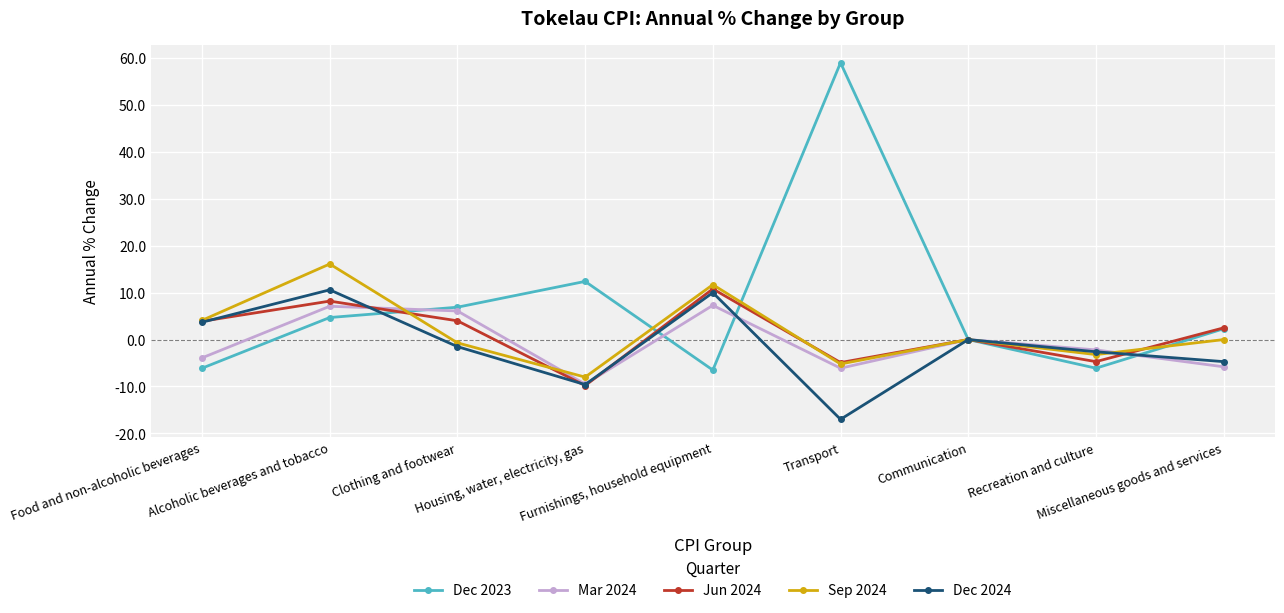

How many interior local peaks does the Sep 2024 series have?

3